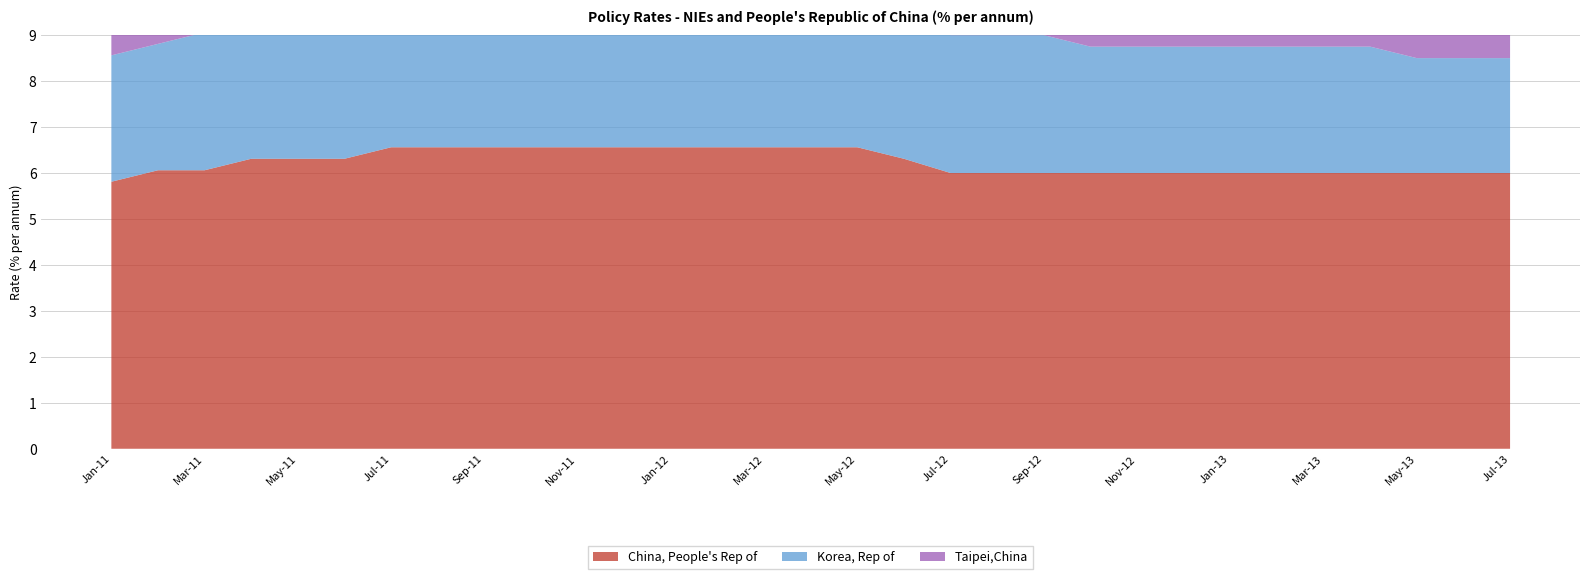

Reading right to left, extract all data points from this chart.

China, People's Rep of: 6.0	6.0	6.0	6.0	6.0	6.0	6.0	6.0	6.0	6.0	6.0	6.0	6.0	6.3	6.6	6.6	6.6	6.6	6.6	6.6	6.6	6.6	6.6	6.6	6.6	6.3	6.3	6.3	6.1	6.1	5.8
Korea, Rep of: 2.5	2.5	2.5	2.8	2.8	2.8	2.8	2.8	2.8	2.8	3.0	3.0	3.0	3.2	3.2	3.2	3.2	3.2	3.2	3.2	3.2	3.2	3.2	3.2	3.2	3.2	3.0	3.0	3.0	2.8	2.8
Taipei,China: 1.9	1.9	1.9	1.9	1.9	1.9	1.9	1.9	1.9	1.9	1.9	1.9	1.9	1.9	1.9	1.9	1.9	1.9	1.9	1.9	1.9	1.9	1.9	1.9	1.9	1.8	1.8	1.8	1.6	1.6	1.6